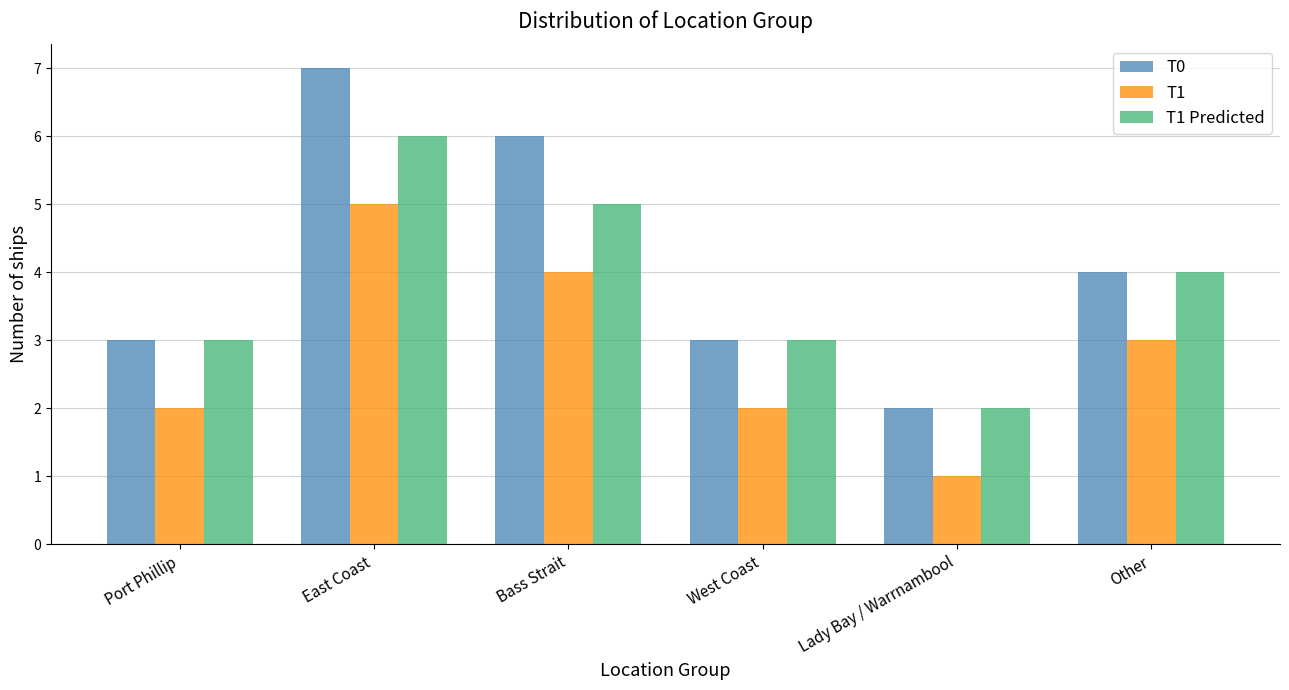

What is the sum of all T0 values?

25